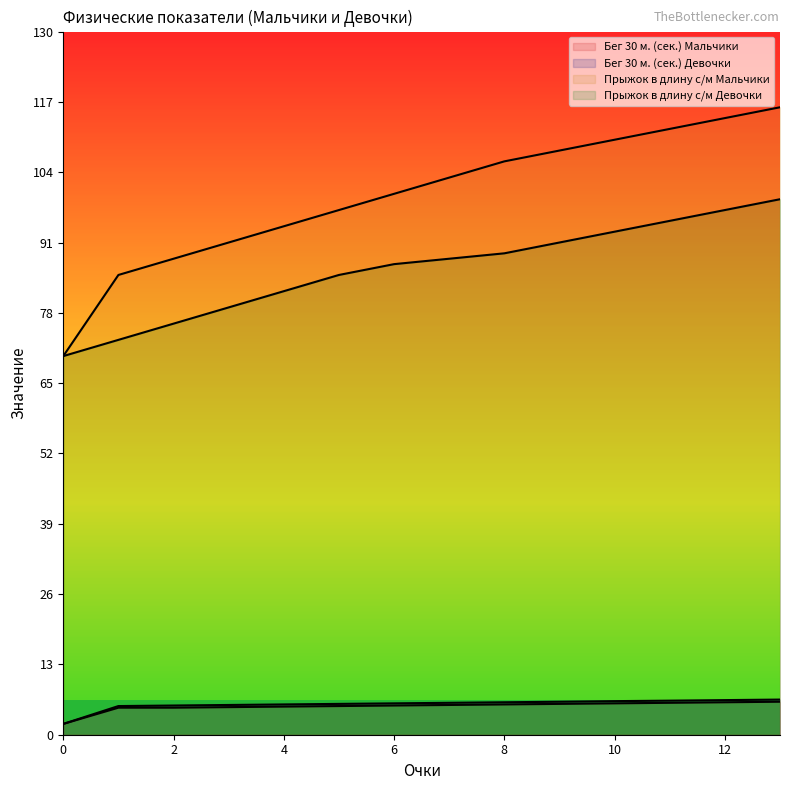

True or false: Прыжок в длину с/м Девочки and Прыжок в длину с/м Мальчики cross at least once.

False